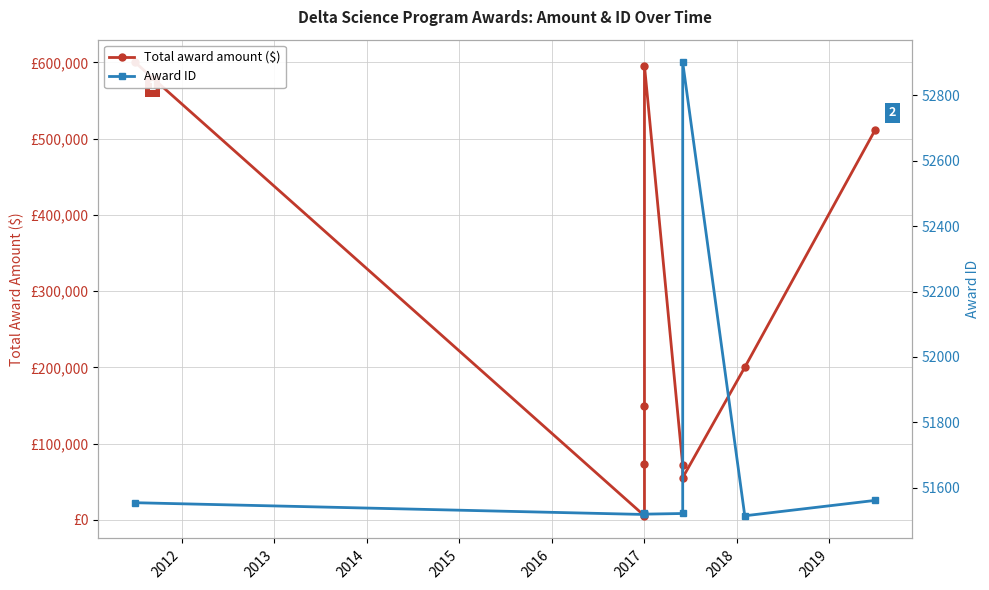

Rank the series by their average value, from lowest to highest.

Award ID, Total award amount ($)